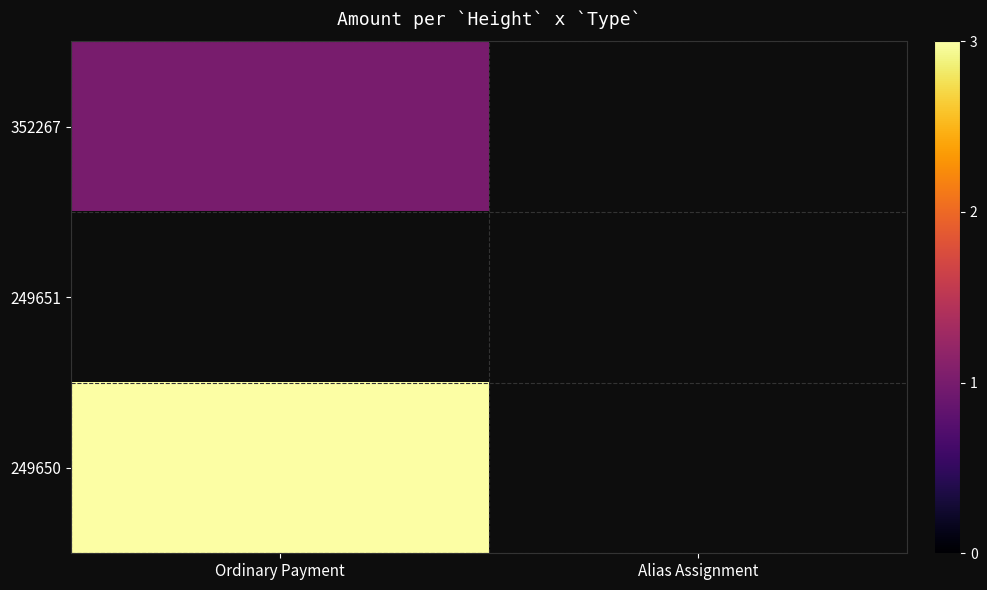

The value of 249650 at Ordinary Payment is 3.0. True or false?

True